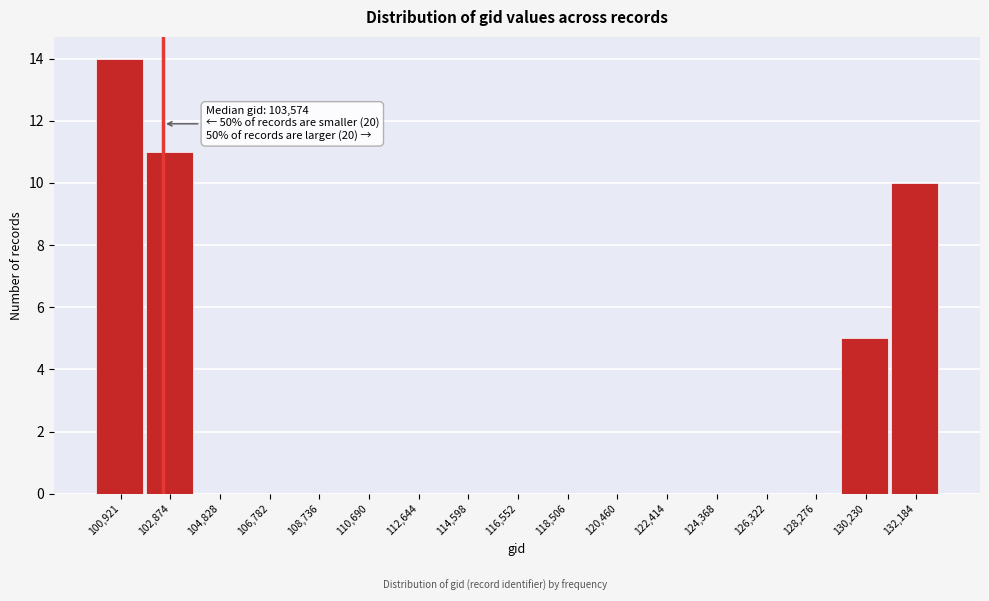

Reading left to right, transcribe all the data shown in this chart.

100,921=14	102,874=11	104,828=0	106,782=0	108,736=0	110,690=0	112,644=0	114,598=0	116,552=0	118,506=0	120,460=0	122,414=0	124,368=0	126,322=0	128,276=0	130,230=5	132,184=10